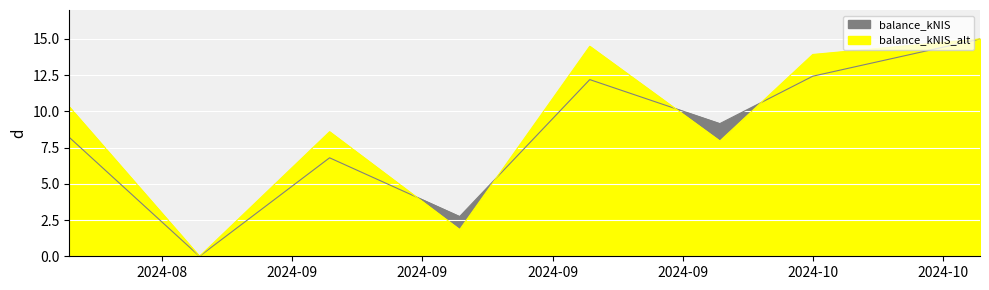

What is the sum of the values at 2024-10-10 and 2024-08-22?

23.2